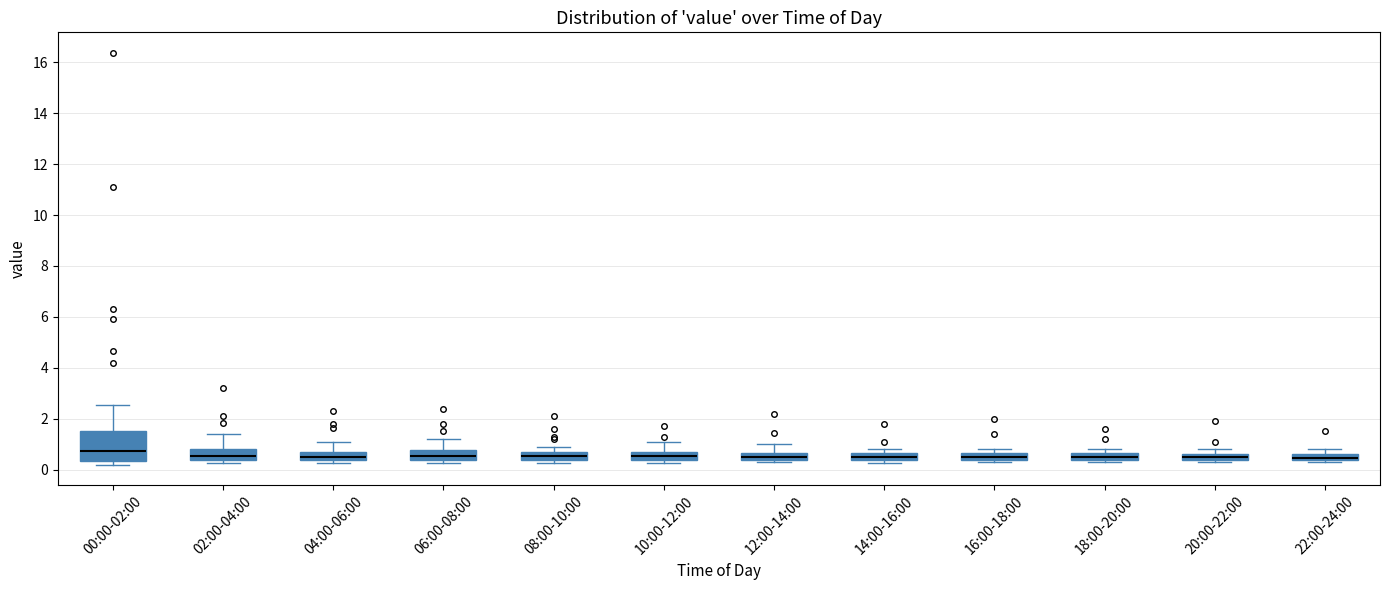

Where is the upper edge of the box for 22:00-24:00 on the y-axis? The values are not printed on the chart, so give them approximately, as read against the axis.

0.6